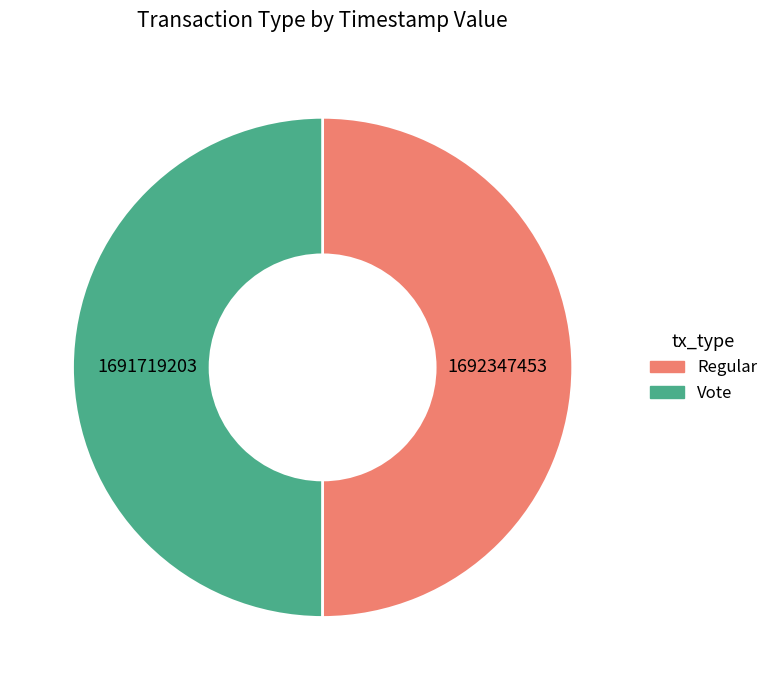

The Vote slice represents 35% of the pie. True or false?

False